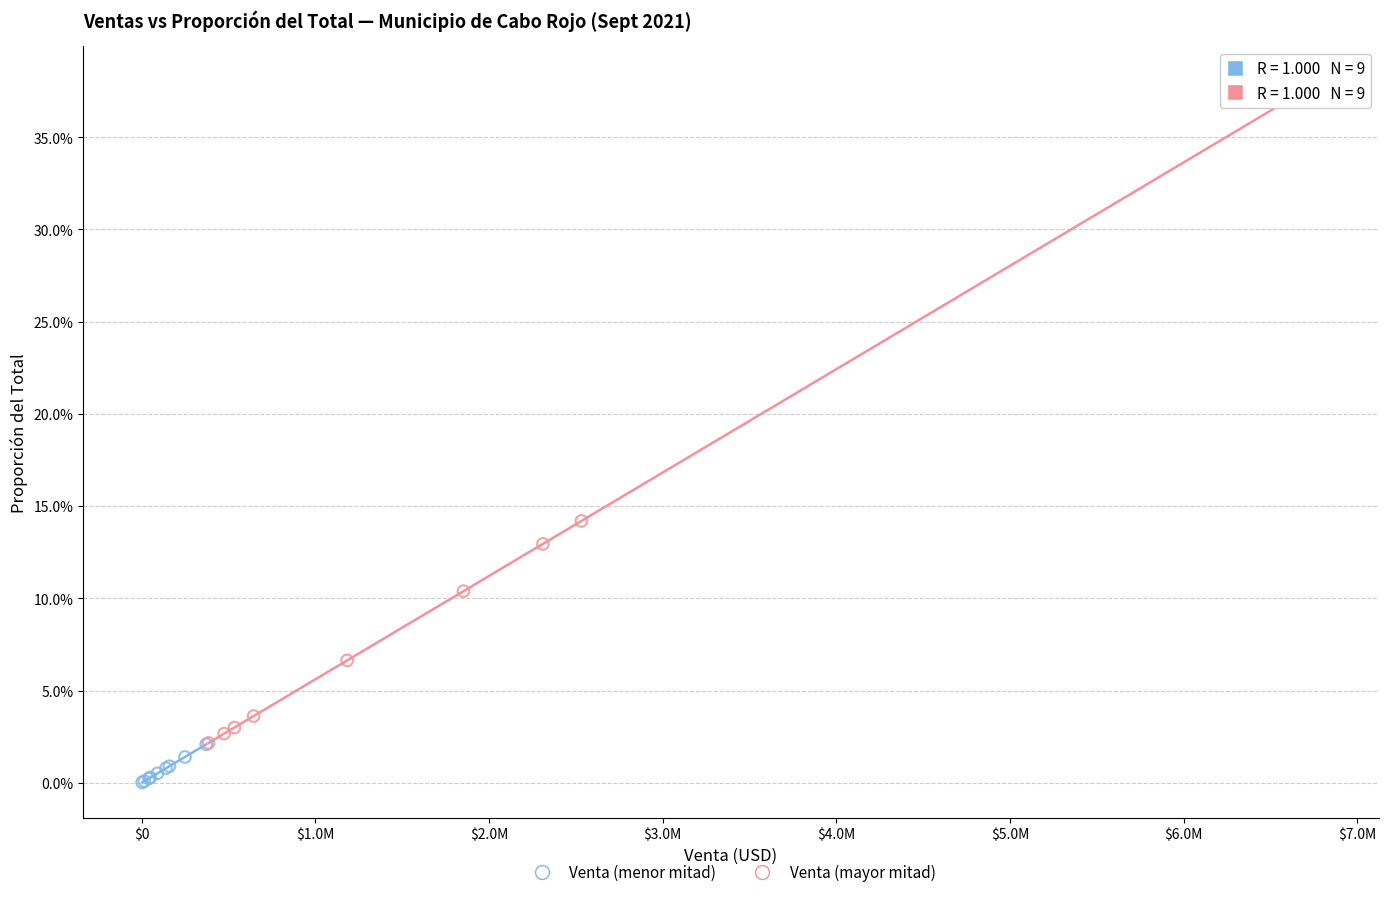

Which series contains the lowest Y value?

Venta (menor mitad)